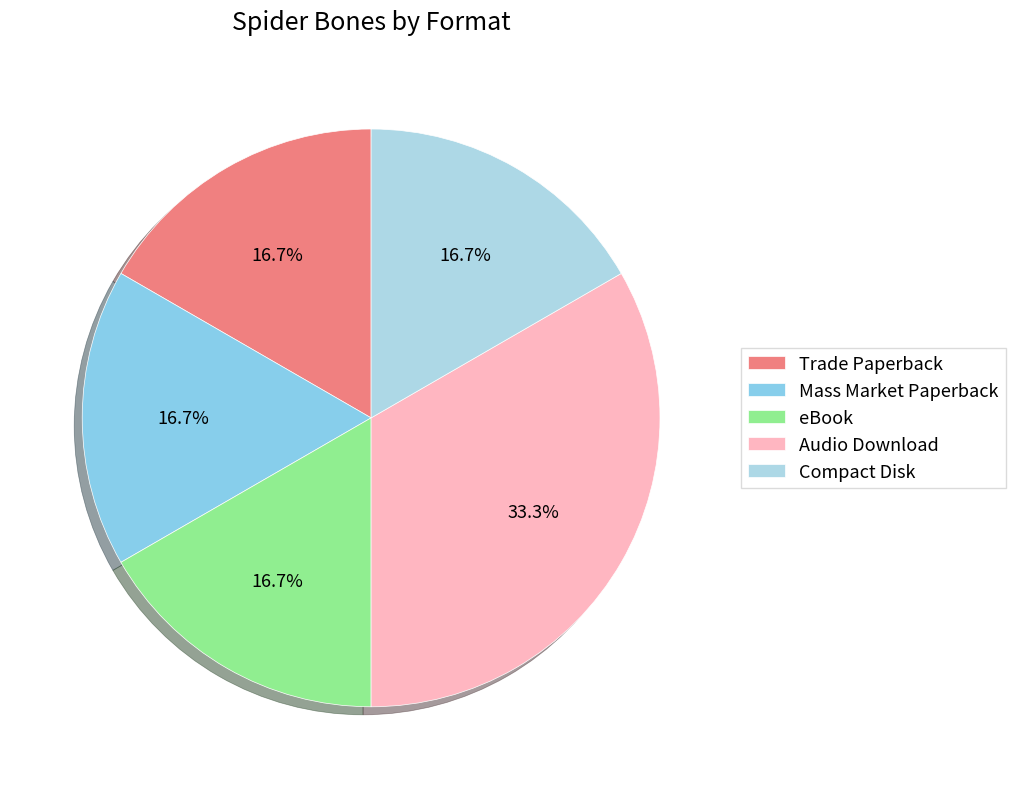

How many segments does this pie chart have?

5